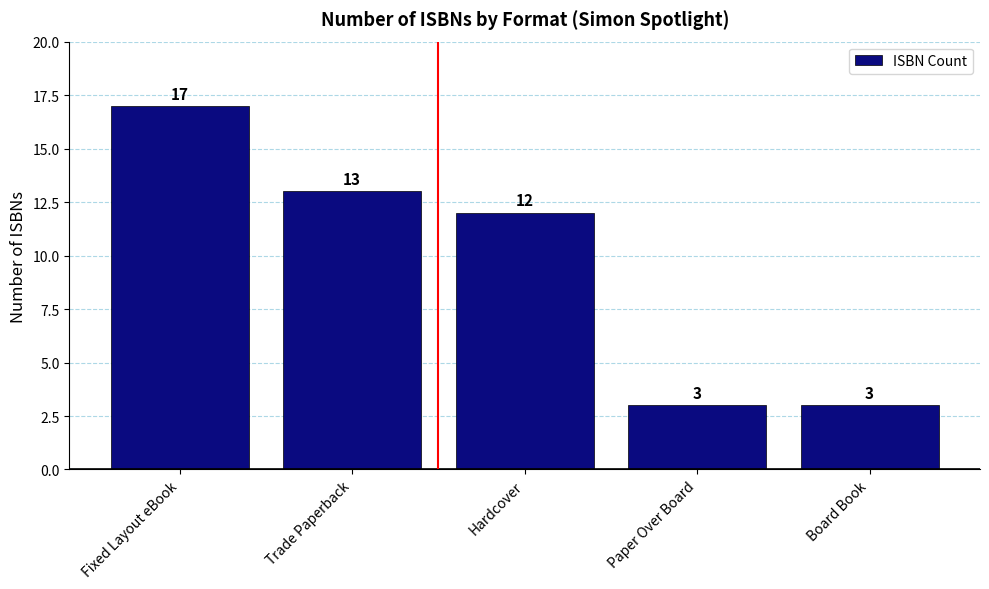

At which label is the value closest to 10?

Hardcover